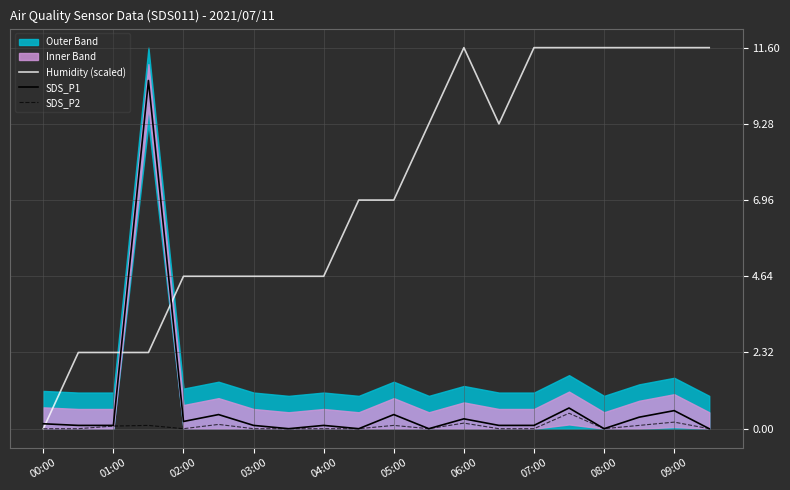

The value of SDS_P1 at 13 is 0.0. True or false?

False